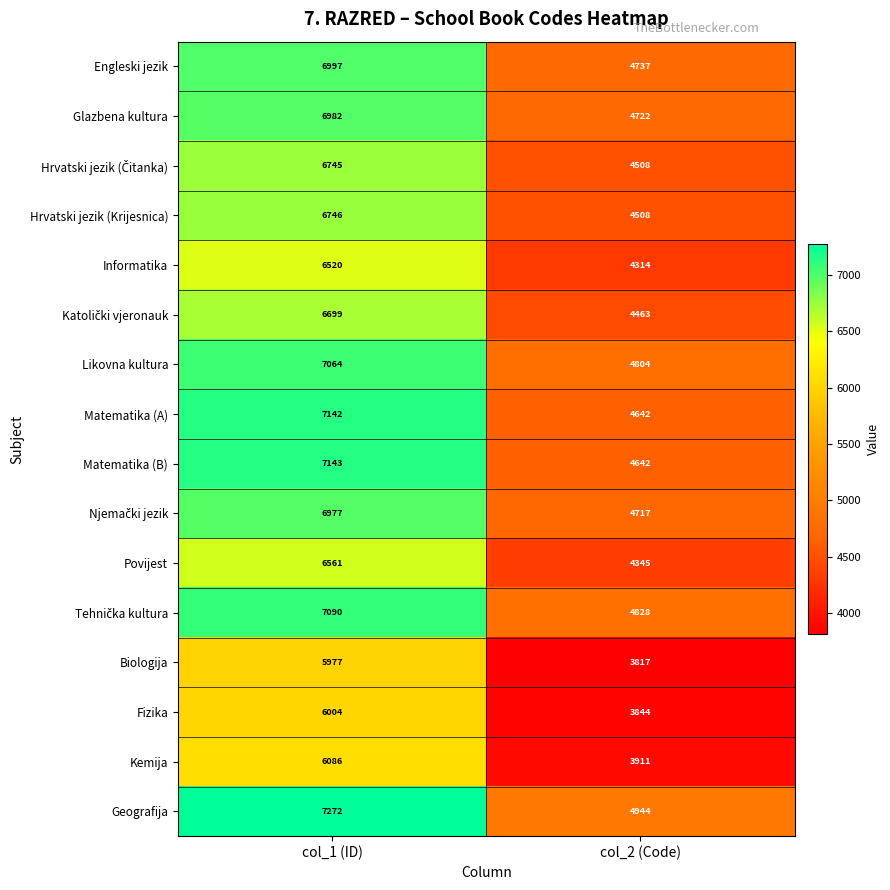

The value of Likovna kultura at col_2 (Code) is 4804. True or false?

True